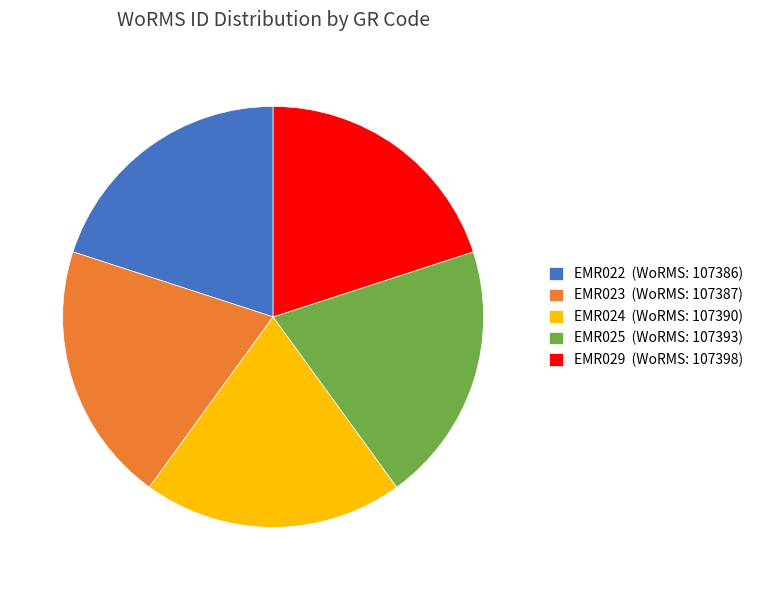

True or false: EMR029 (WoRMS: 107398) accounts for 6% of the total.

False